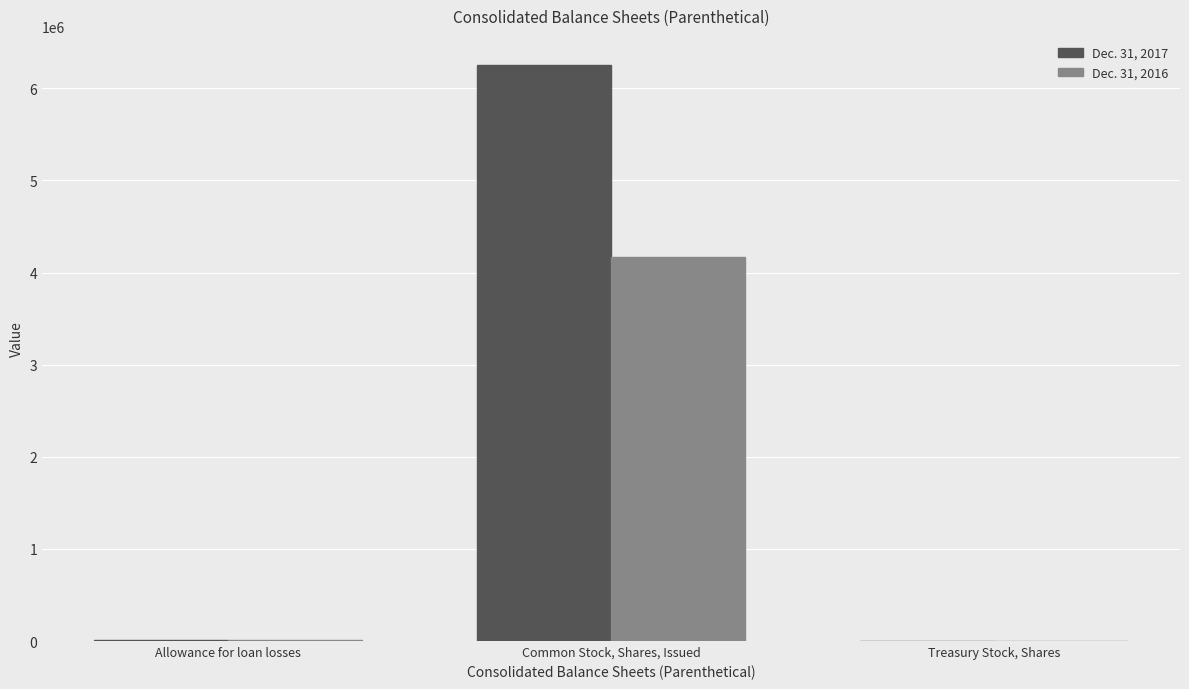

Is it true that Dec. 31, 2017 equals 2608 at Treasury Stock, Shares?

True